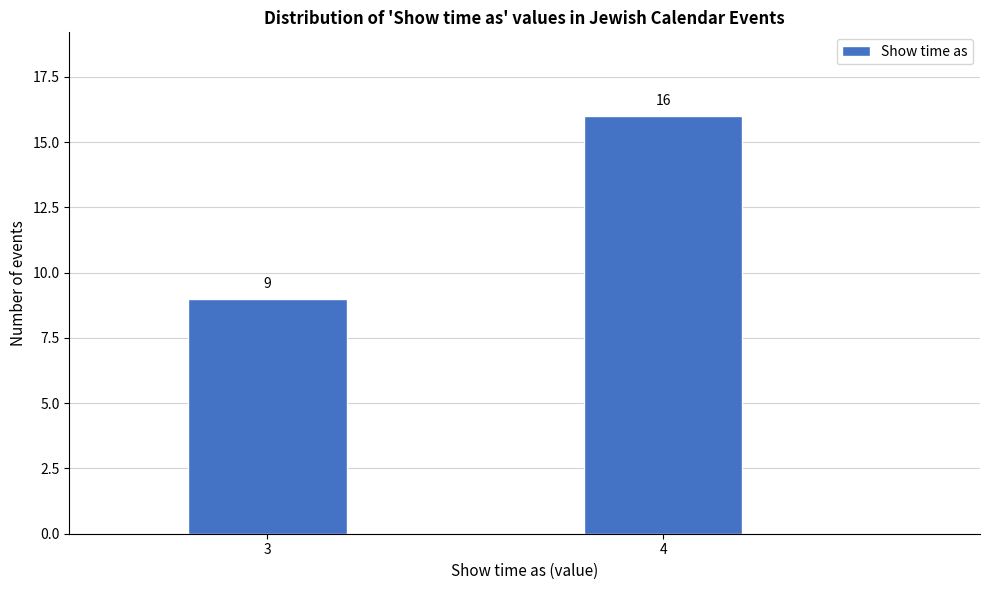

Reading left to right, transcribe all the data shown in this chart.

3=9	4=16